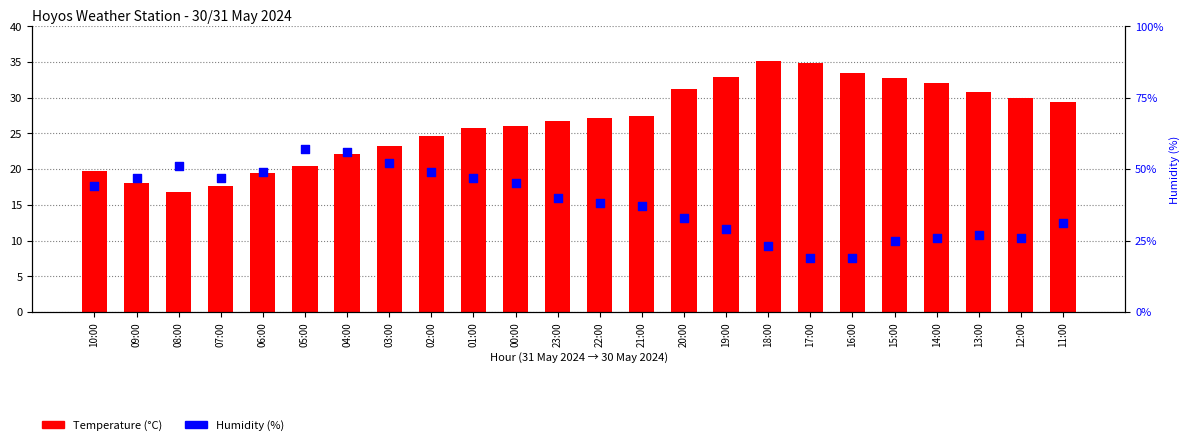

At how many categories does at least one series exceed 38?

12